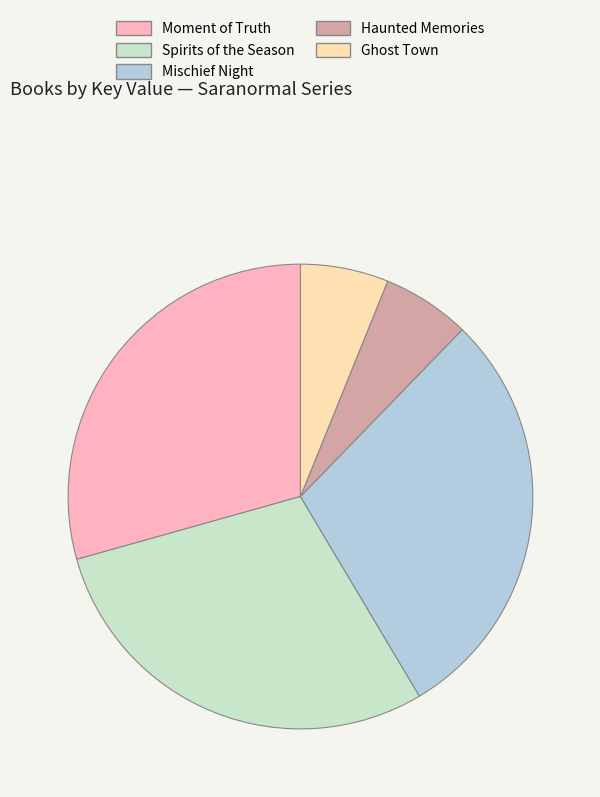

Is Moment of Truth the majority of the pie?

No